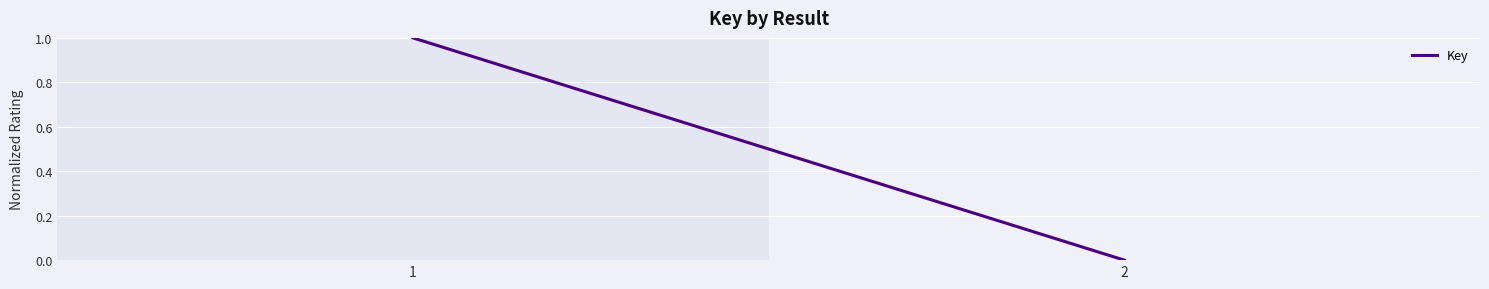

Does the chart display data point markers on the line(s)?

No